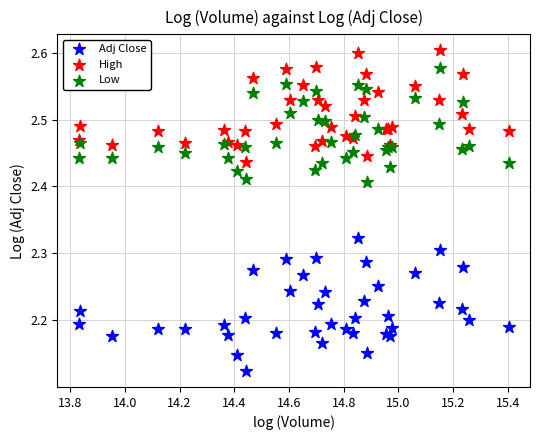

Which series reaches the minimum Y coordinate?

Adj Close